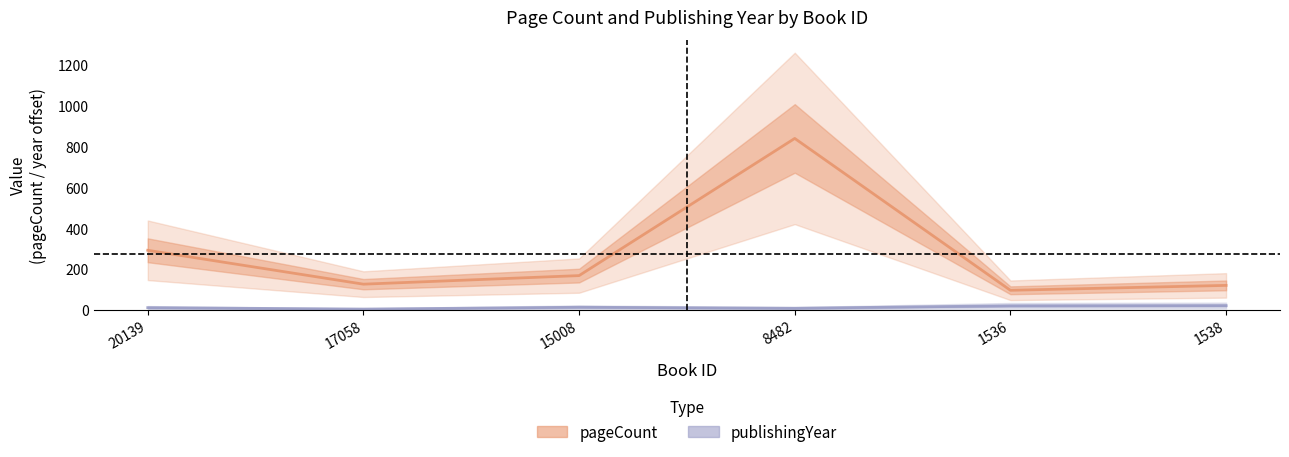

What is the label of the 3rd point from the right?

8482